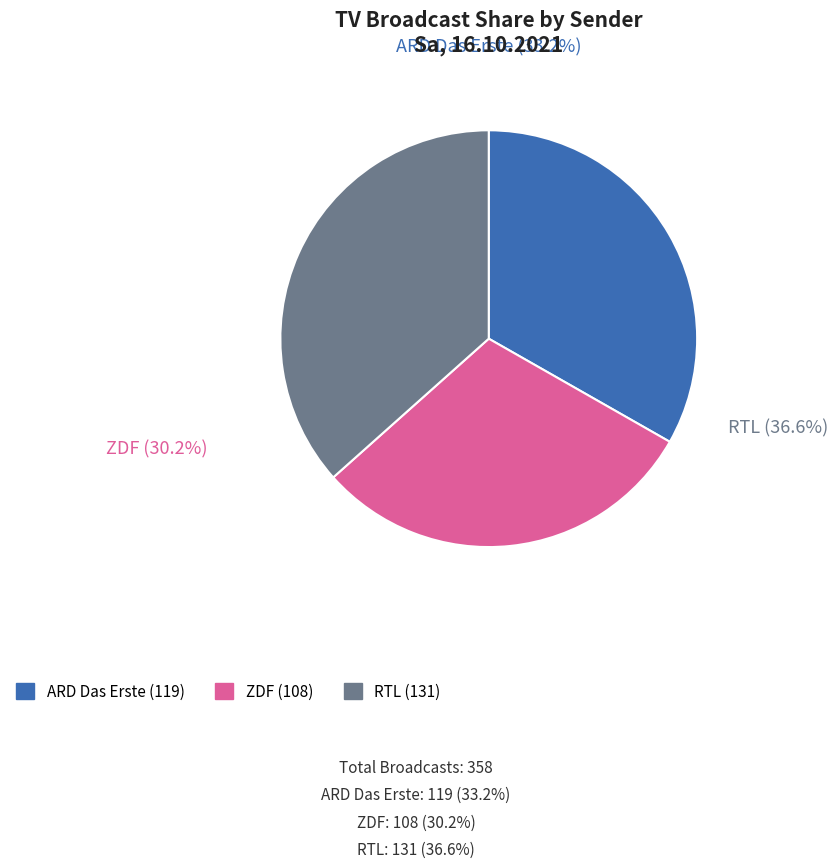

To the nearest percent, what portion does ZDF represent?

30%